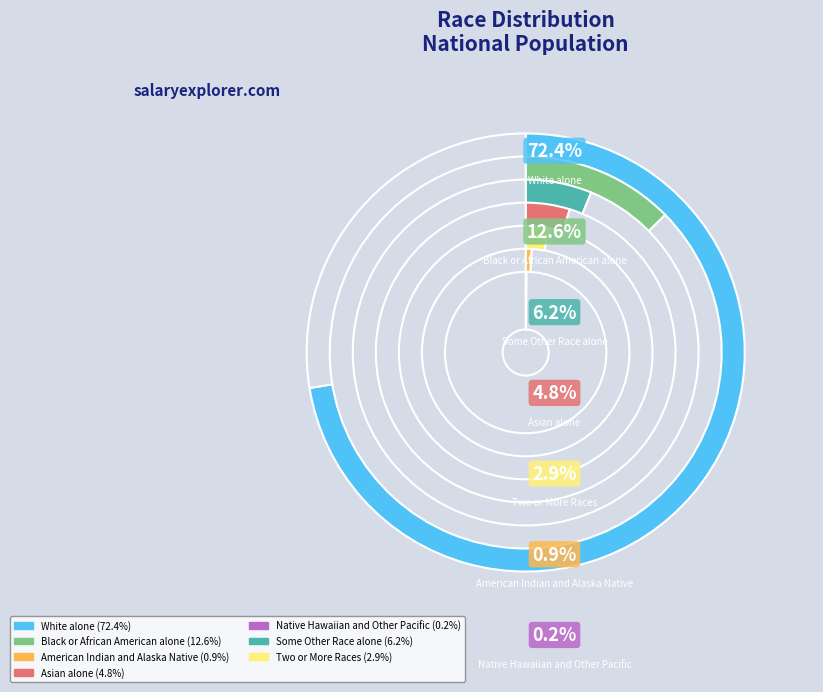

What is the largest slice in the pie chart?

White alone